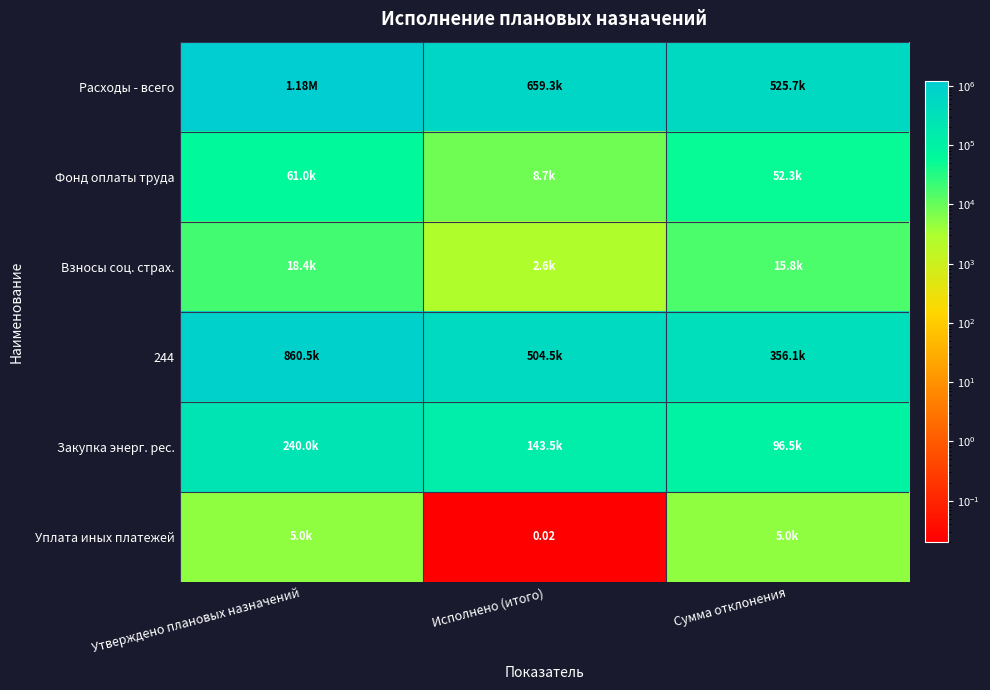

Where does the 244 series first go above 504488?

Утверждено плановых назначений